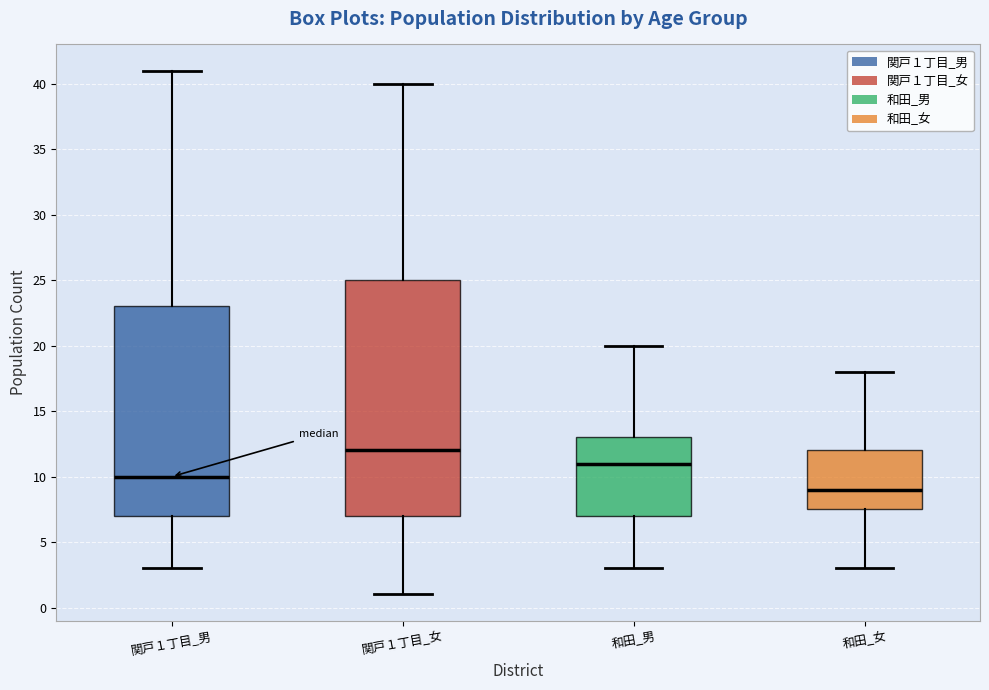

Reading left to right, read every box against the y-axis: the position of its median line, the range the box covers, and the ends of its whiskers. The values are not printed on the chart, so give them approximately, as read against the axis.

関戸１丁目_男: median 10.0, box 7.0 to 23.0, whiskers 3.0 to 41.0
関戸１丁目_女: median 12.0, box 7.0 to 25.0, whiskers 1.0 to 40.0
和田_男: median 11.0, box 7.0 to 13.0, whiskers 3.0 to 20.0
和田_女: median 9.0, box 7.5 to 12.0, whiskers 3.0 to 18.0